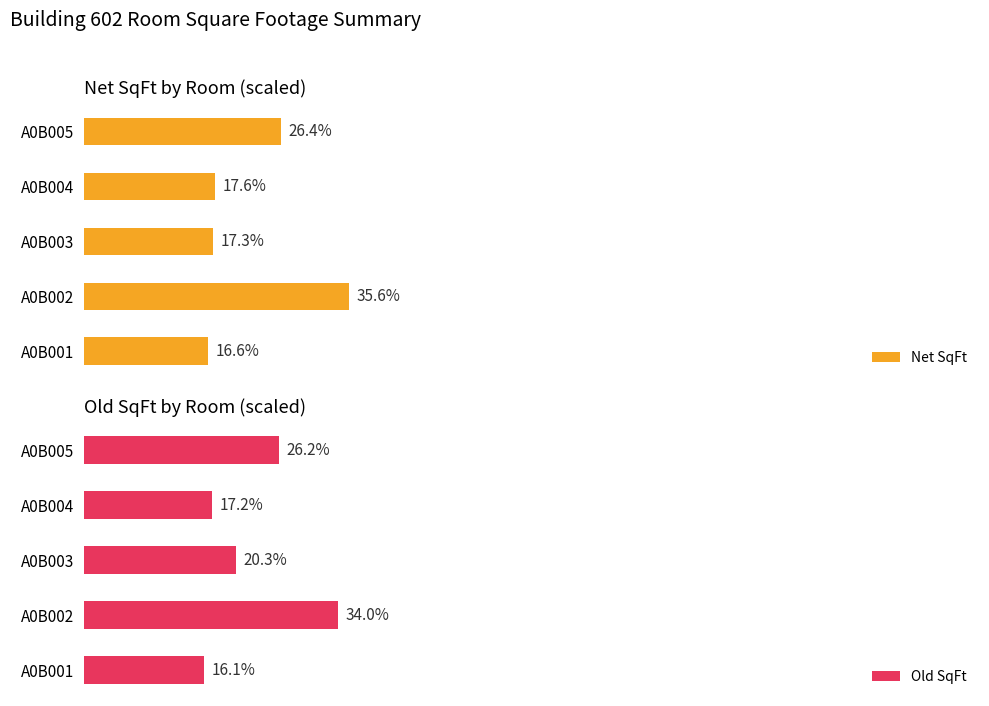

Rank the categories by Net SqFt value from highest to lowest.

A0B002, A0B005, A0B004, A0B003, A0B001